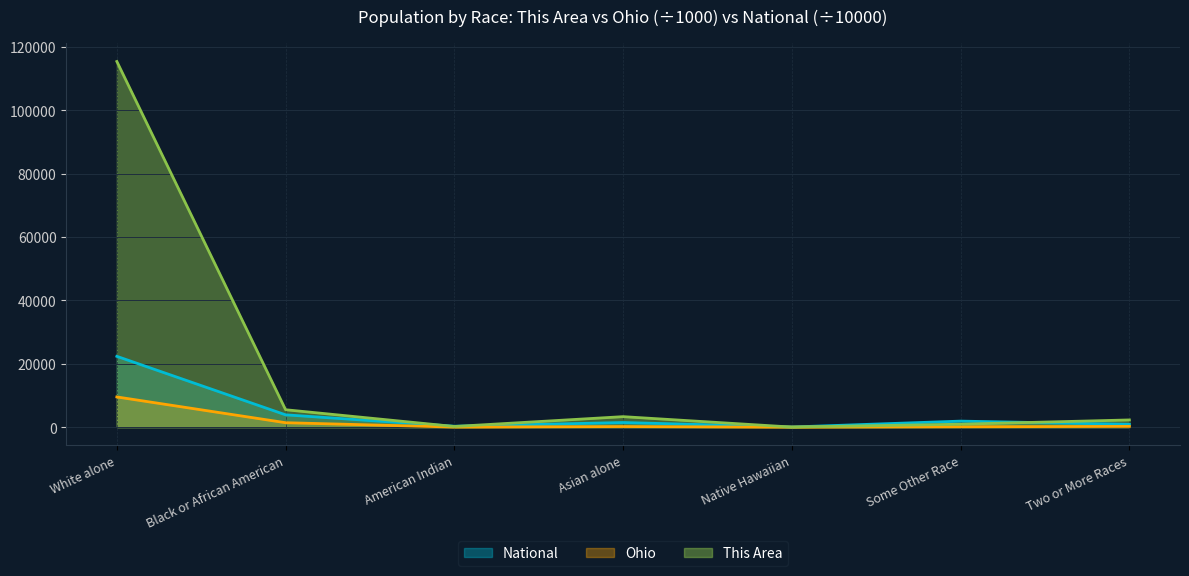

List the labels in order of This Area value, smallest first.

Native Hawaiian, American Indian, Some Other Race, Two or More Races, Asian alone, Black or African American, White alone